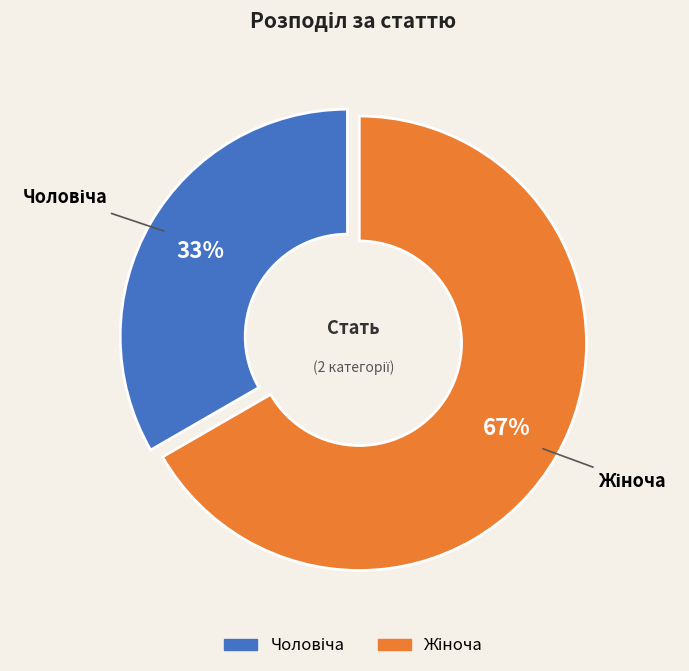

Does any single category account for the majority?

Yes